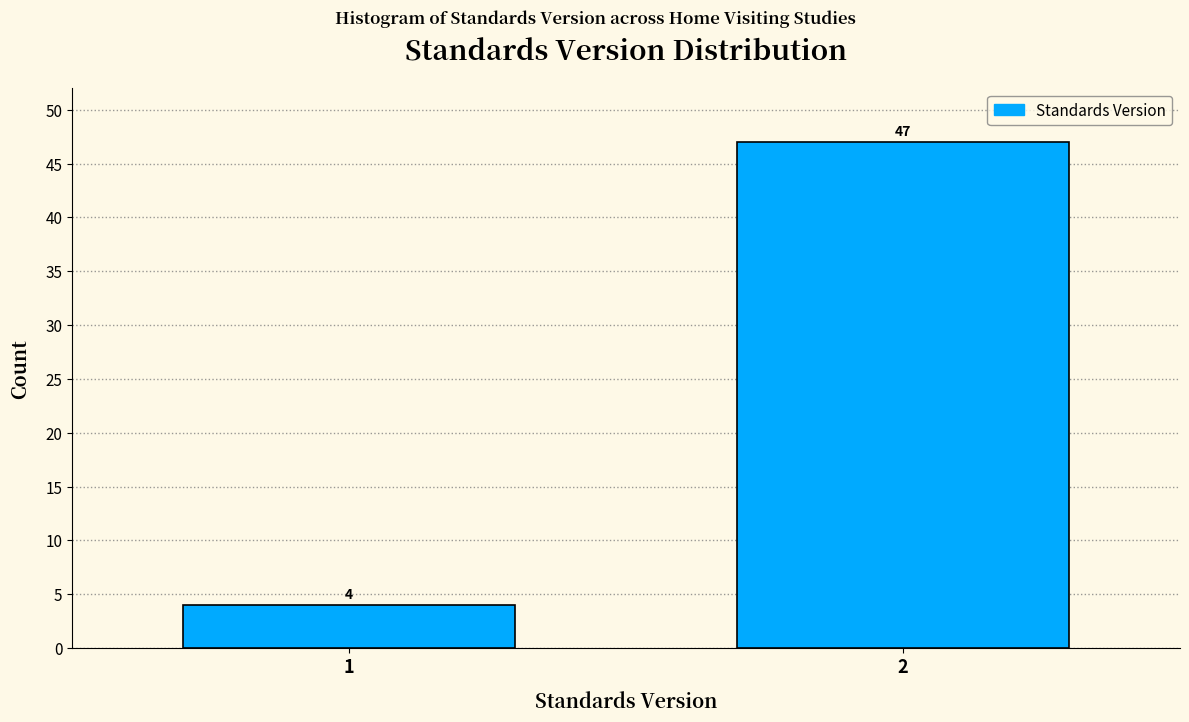

Reading right to left, transcribe all the data shown in this chart.

2=47	1=4